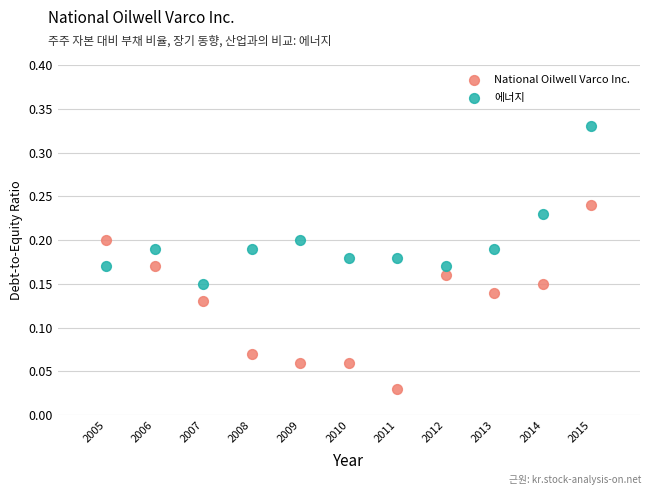

Which series has the largest Y range (max minus min)?

National Oilwell Varco Inc.